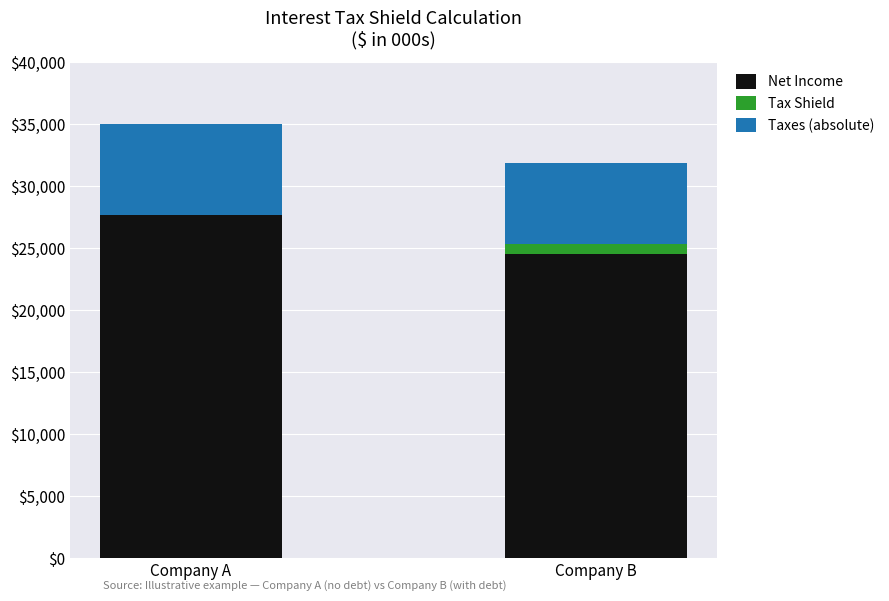

Reading left to right, transcribe the values for Net Income.

Company A=27650	Company B=24490